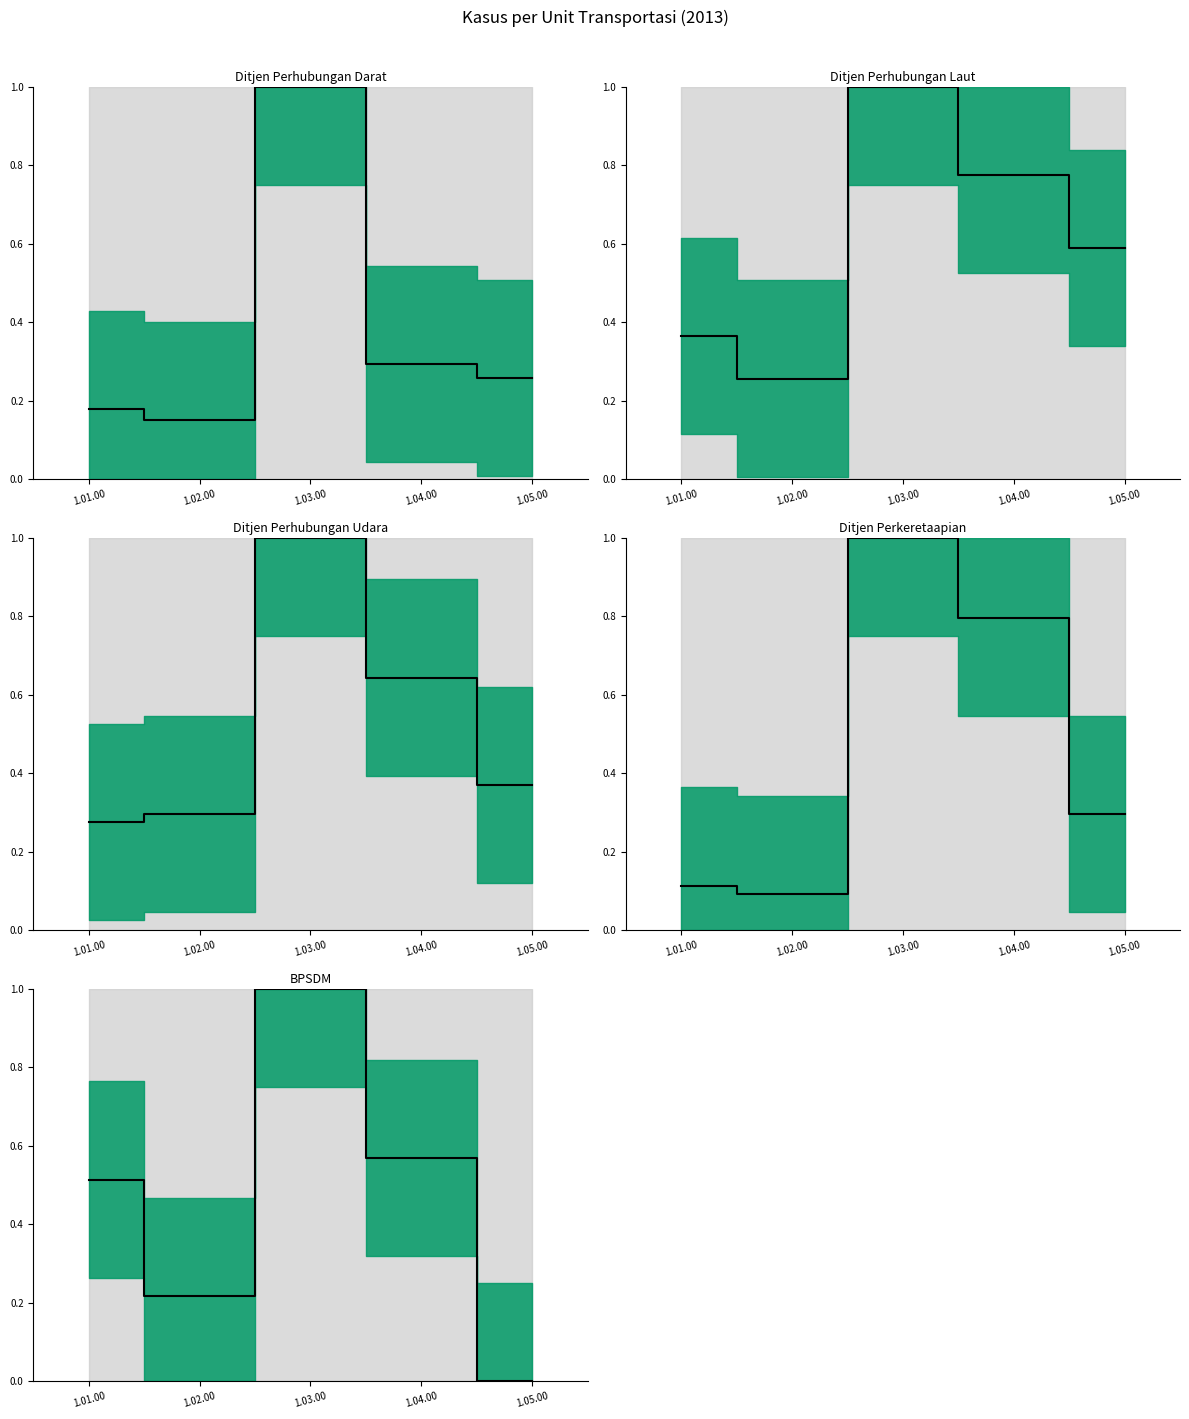

List the labels in order of Ditjen Perhubungan Udara value, largest first.

1.03.00, 1.04.00, 1.05.00, 1.02.00, 1.01.00